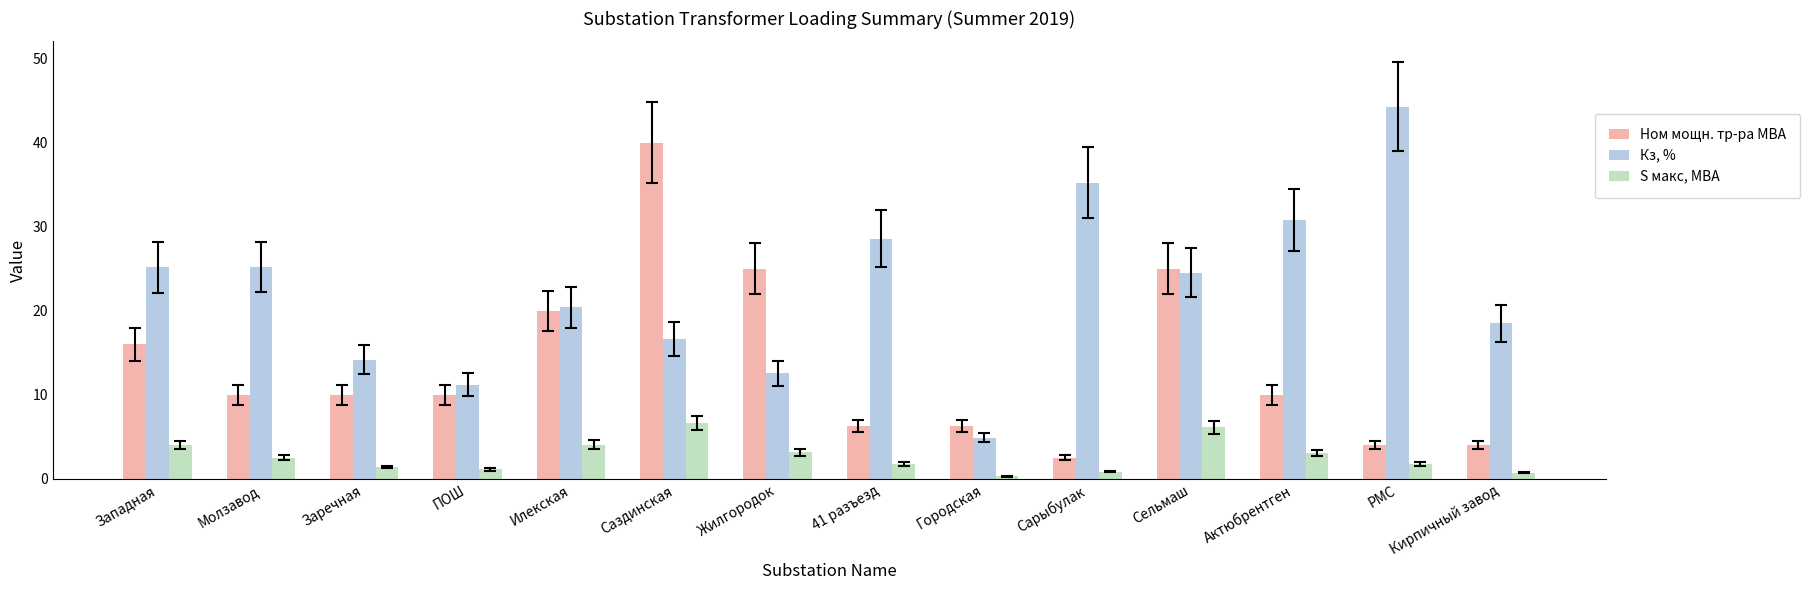

At Актюбрентген, list the series in order from smallest to largest.

S макс, МВА, Ном мощн. тр-ра МВА, Кз, %